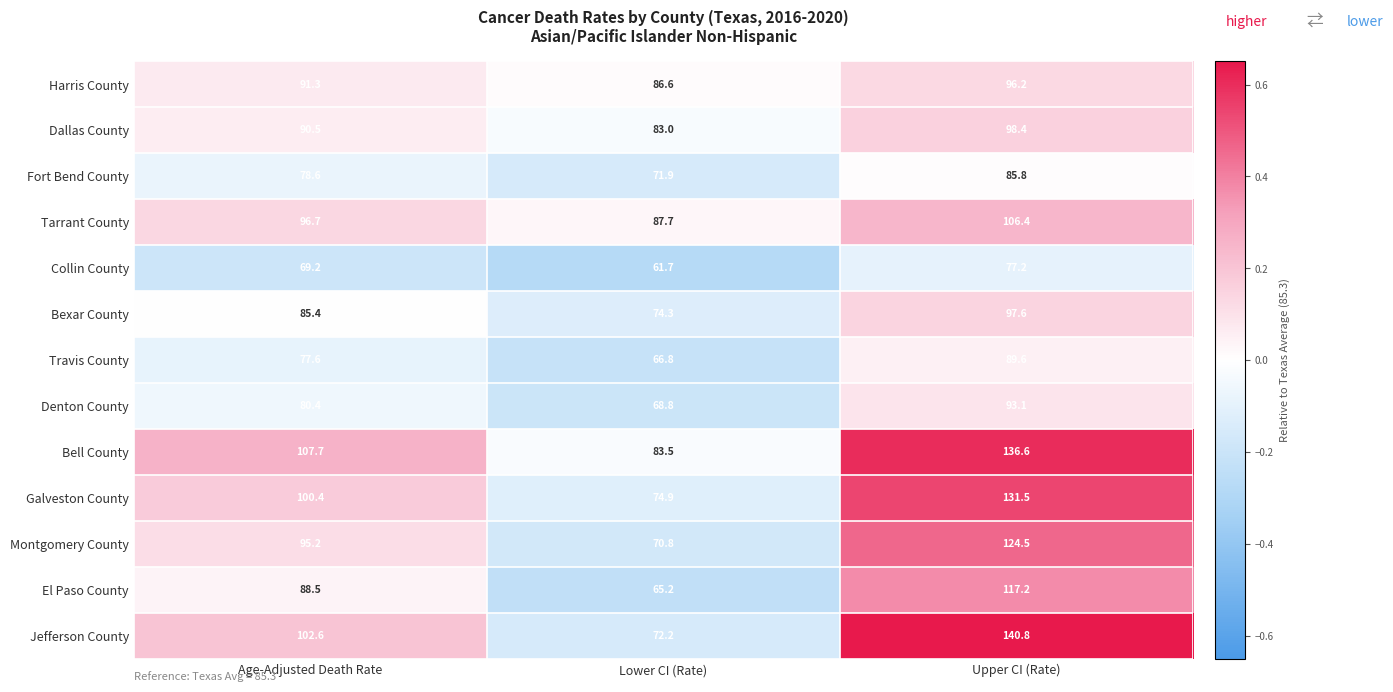

Which series has the largest range (max minus min)?

Jefferson County